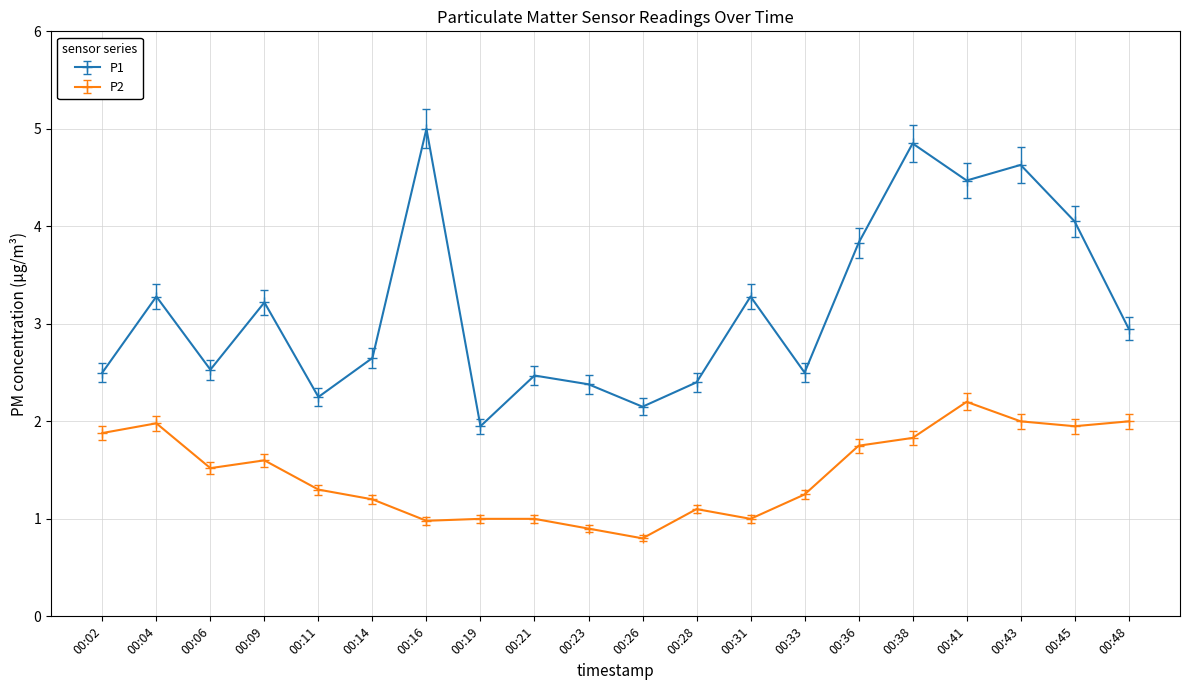

What is the total value across all series at 00:19?

3.0